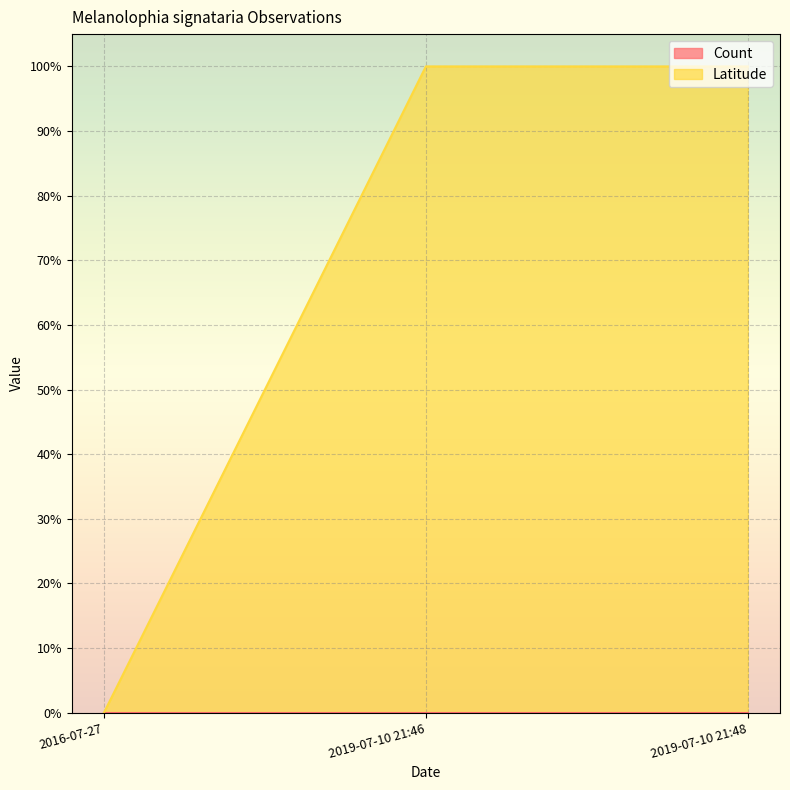

At which category does the chart reach its minimum across all series?

2016-07-27